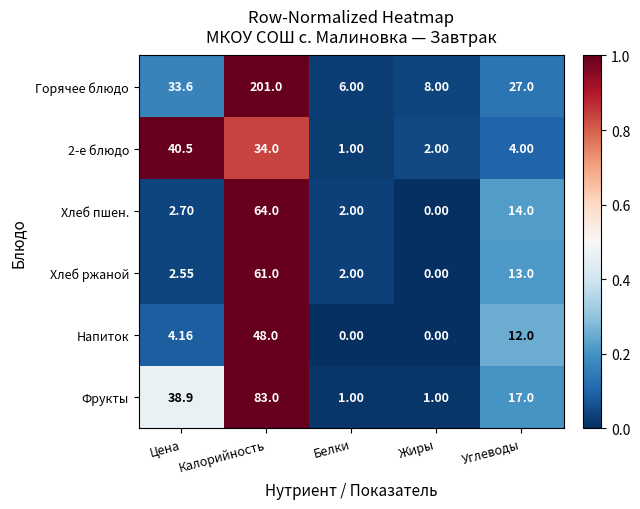

At which category is the sum across all series the highest?

Калорийность